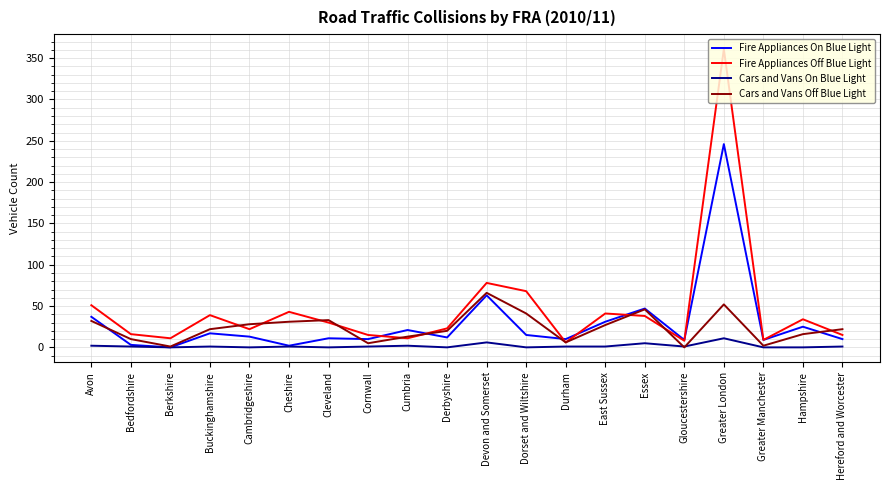

What is the total value across all series at Hampshire?

75